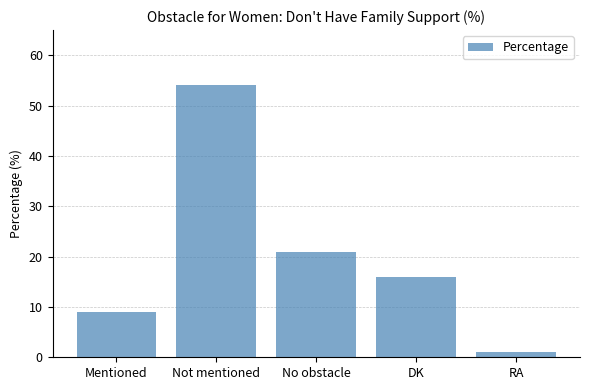

What is the difference between the maximum and second lowest values?

45